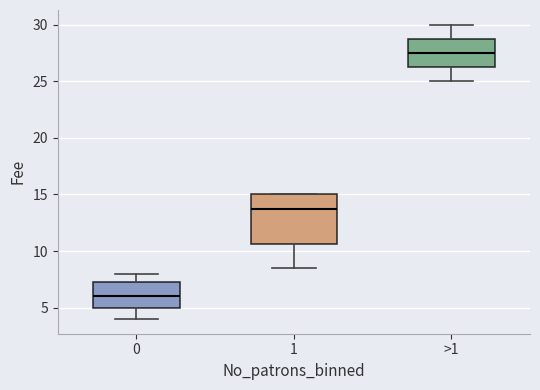

Which box has the lowest median line?

0